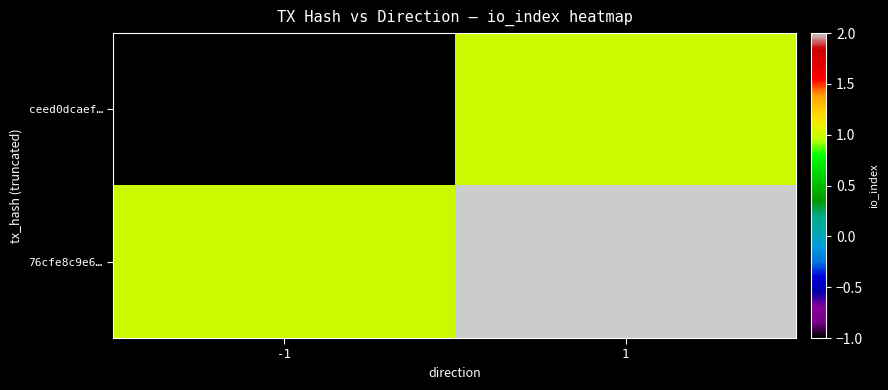

What is the difference between the highest and lowest values at -1?

2